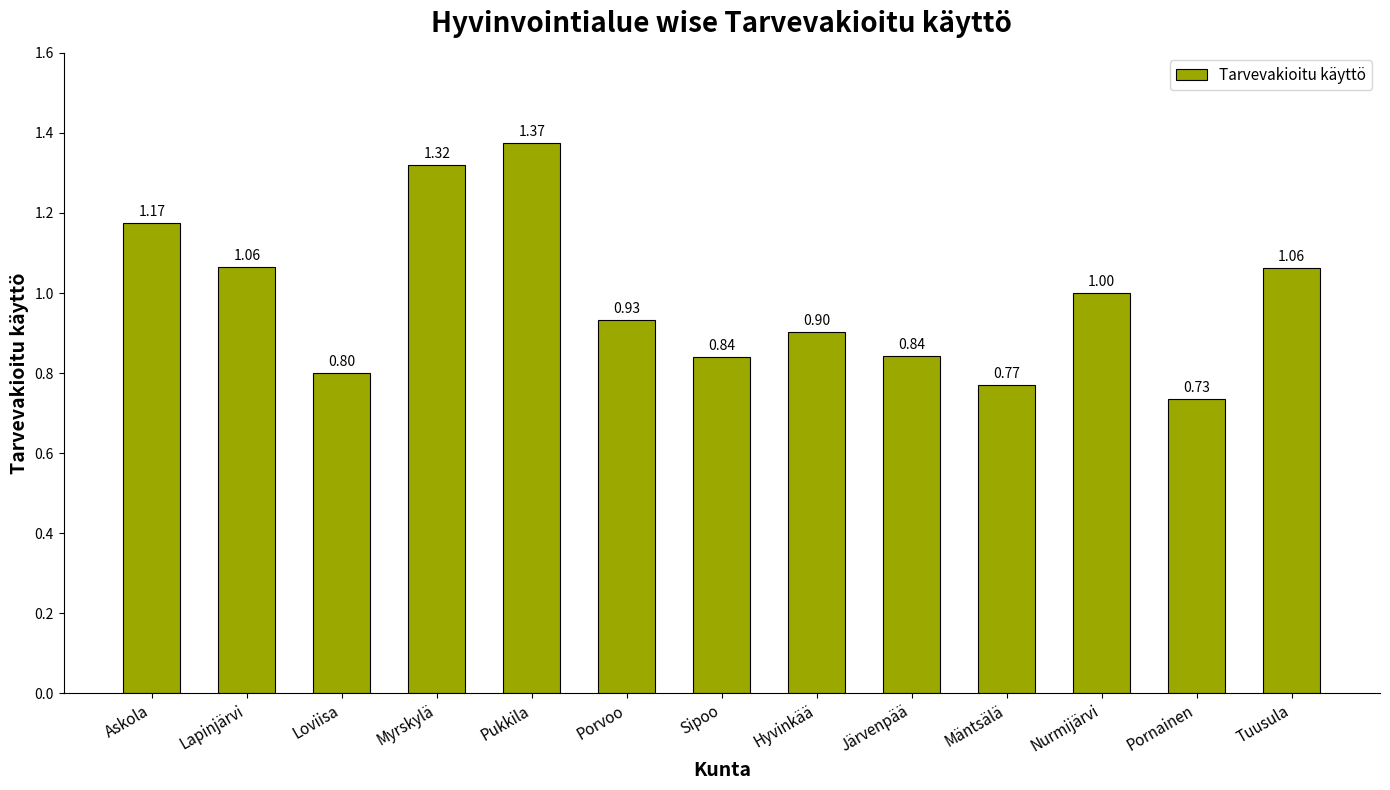

What is the label of the 3rd bar from the left?

Loviisa